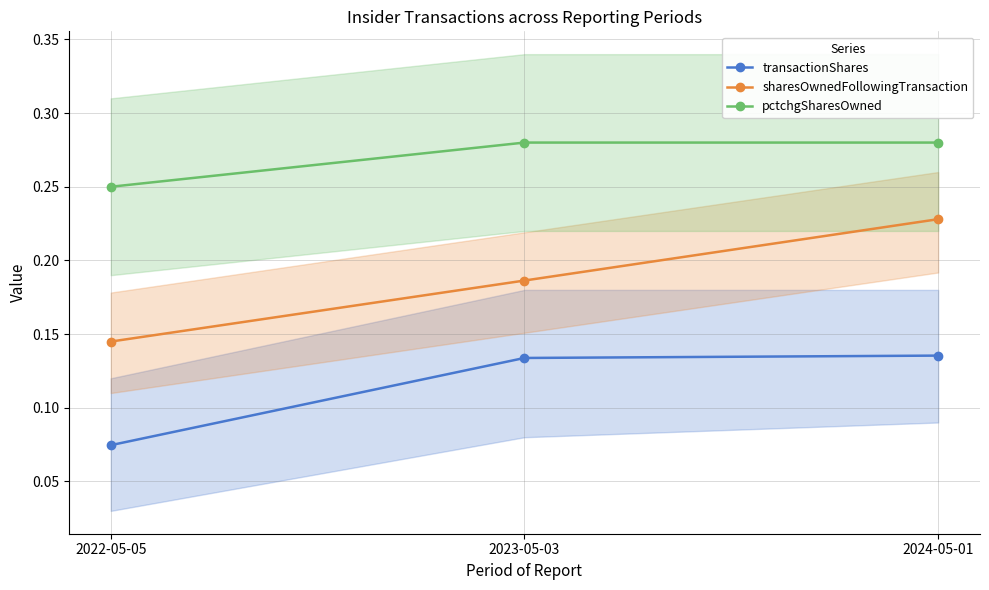

What is the label of the 2nd point from the left?

2023-05-03